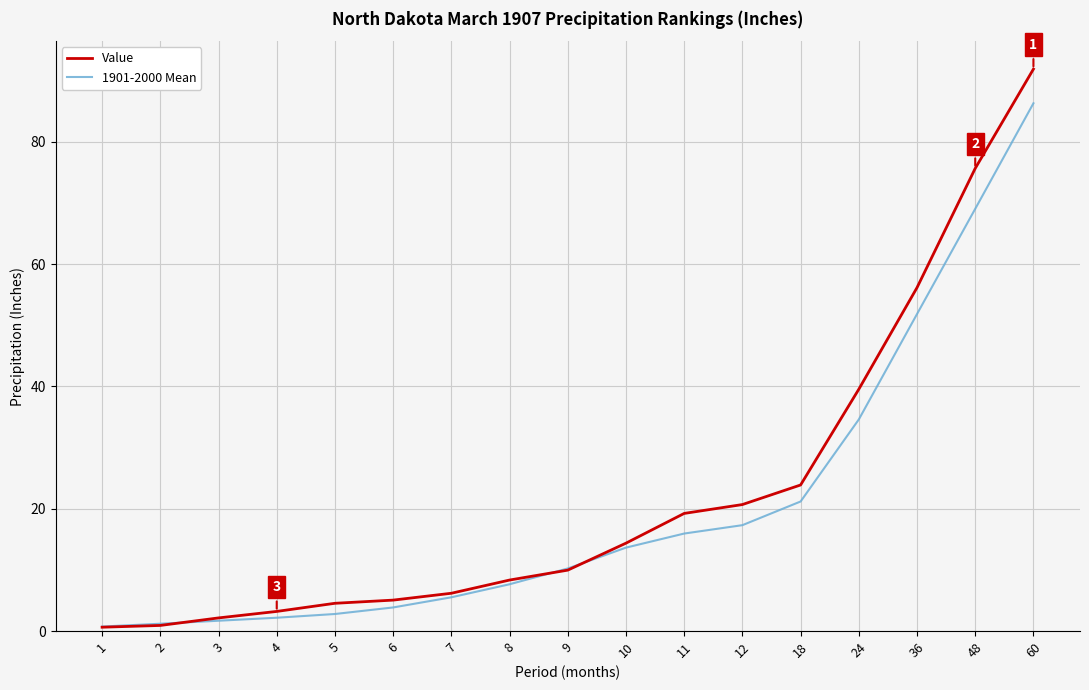

How many values in the 1901-2000 Mean series are below 10?

8